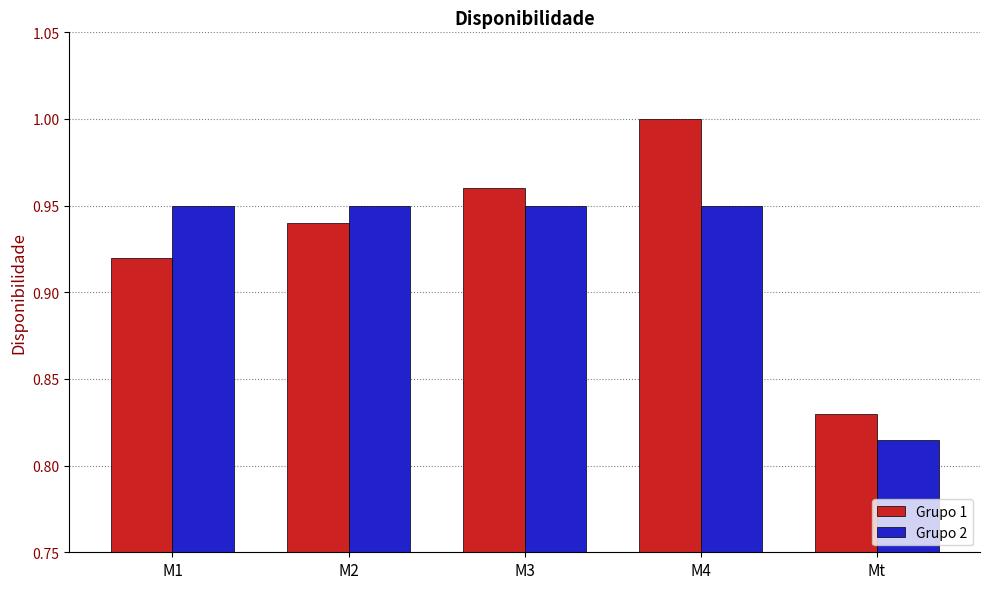

The Grupo 1 series shows 0.2 at M2. True or false?

False